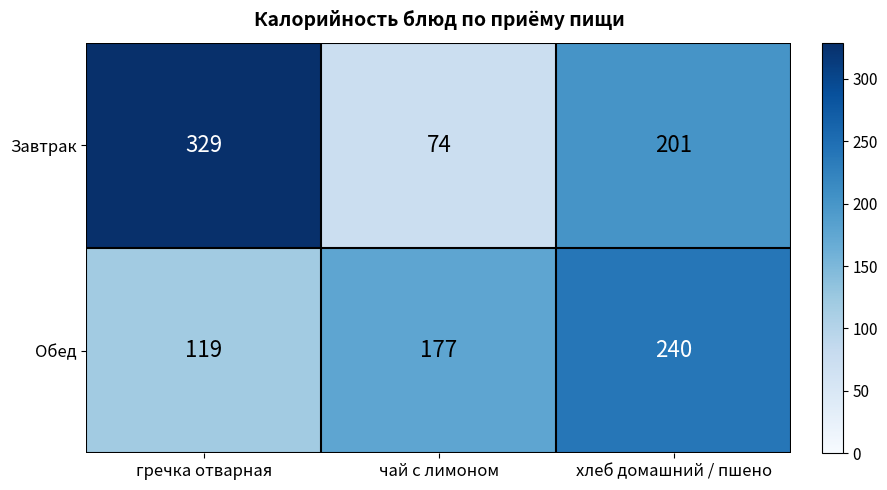

Reading left to right, what are all the values shown in this chart?

Завтрак: 329	74	201
Обед: 119	177	240